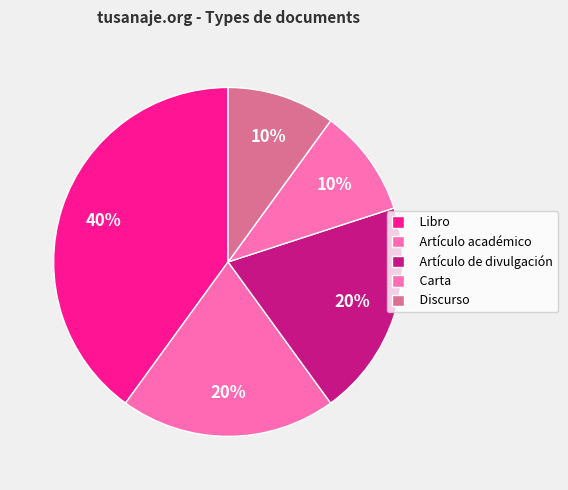

How many segments does this pie chart have?

5